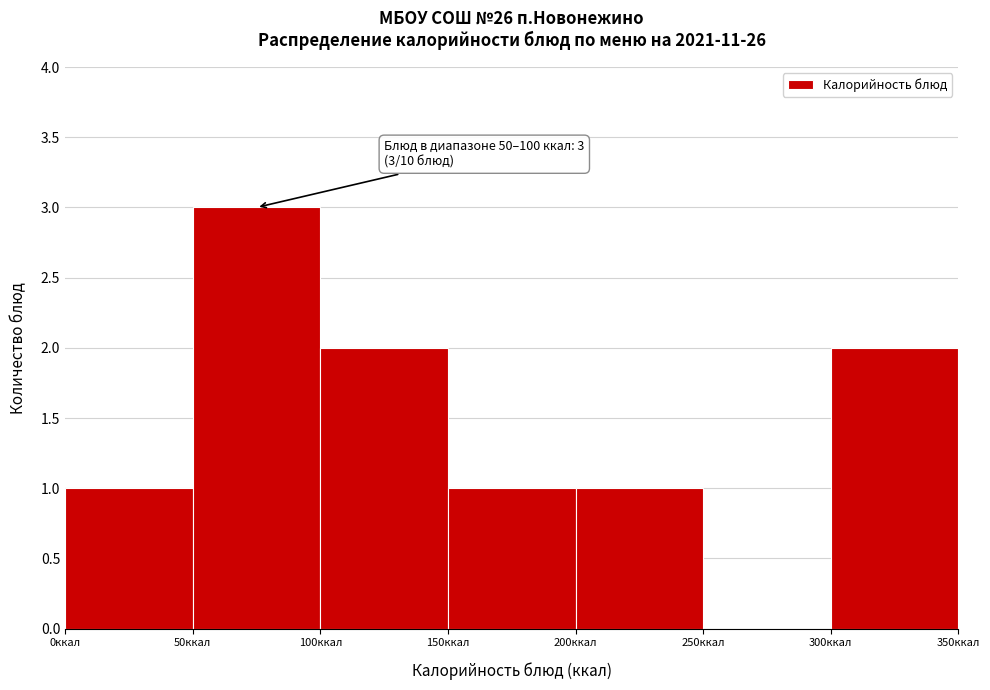

Which range on the x-axis has the tallest bar?

50 to 100